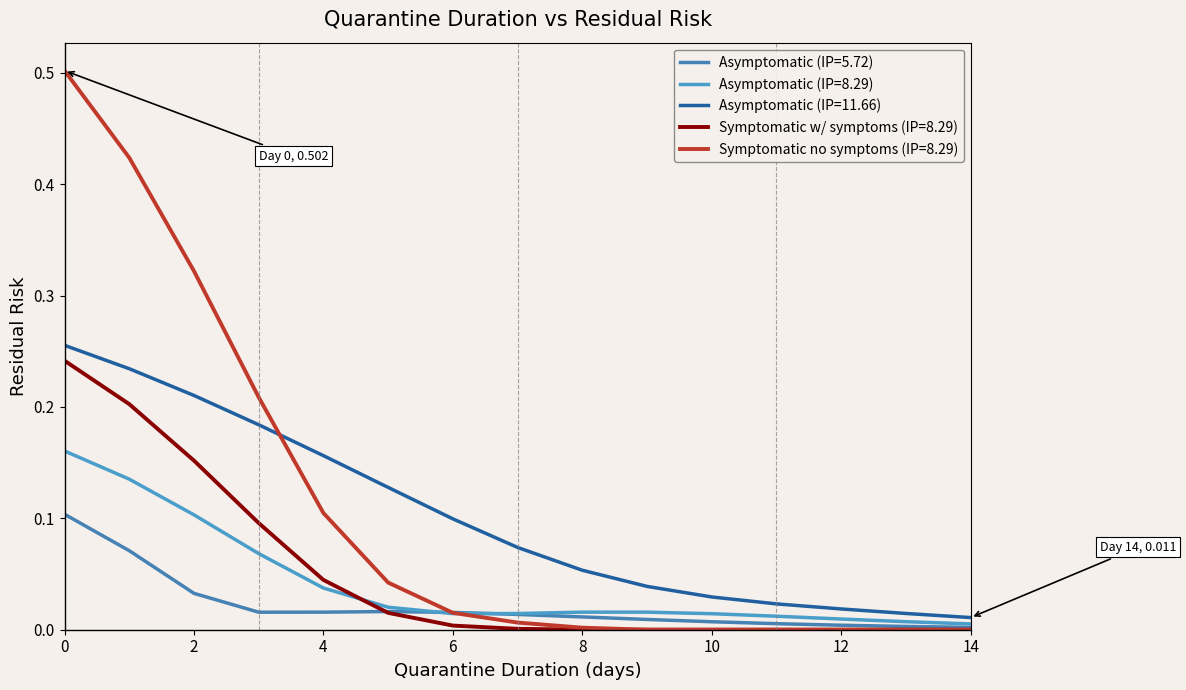

Which series has the widest spread of values?

Symptomatic no symptoms (IP=8.29)